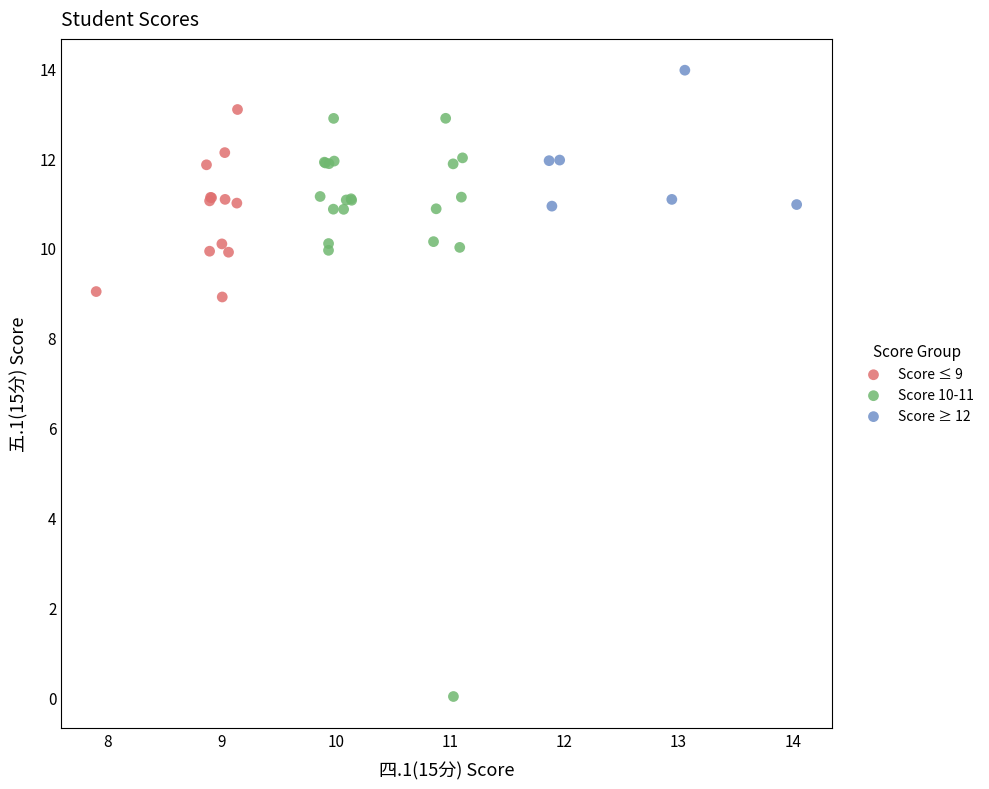

Which series contains the highest Y value?

Score ≥ 12